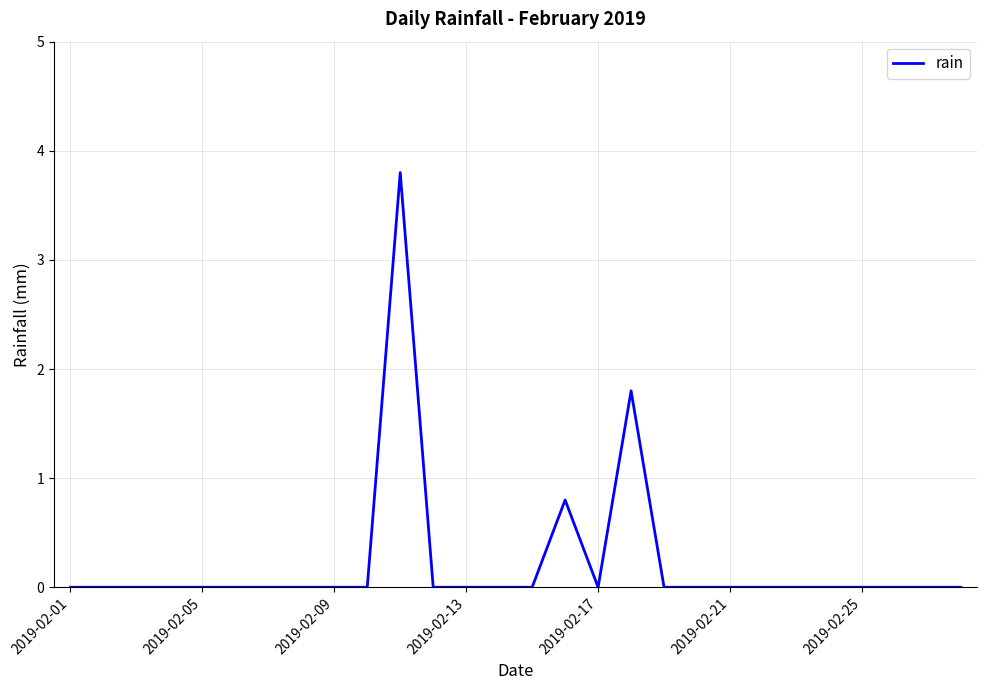

What is the difference between the maximum and minimum values?

3.8